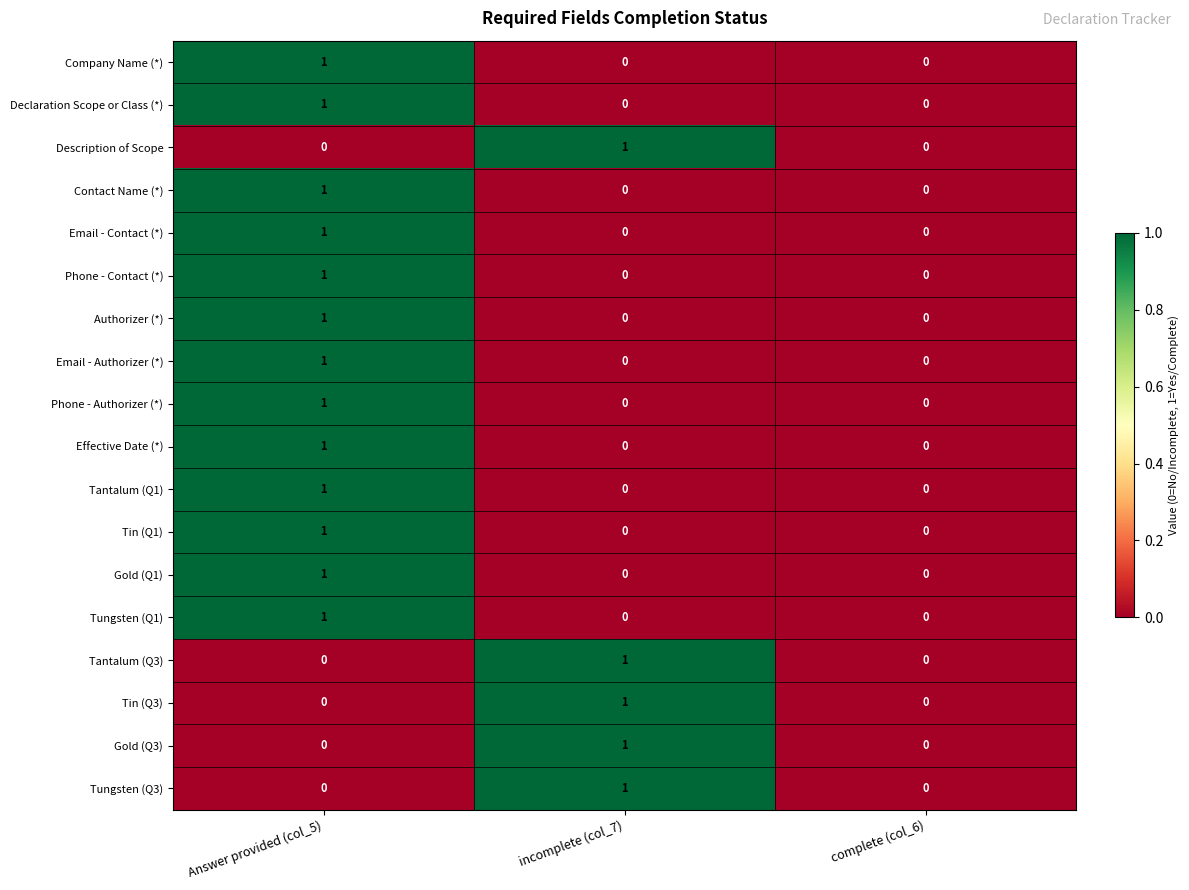

True or false: Tantalum (Q1) has a value of 0 at incomplete (col_7).

True